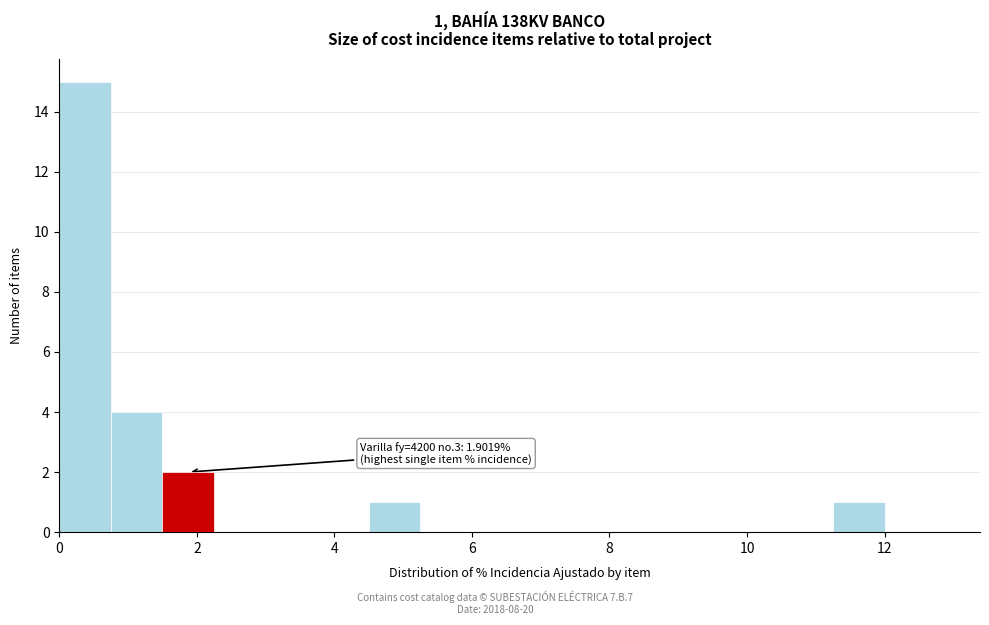

Read against the x-axis, roughly where is the centre of the tallest bar?

0.4